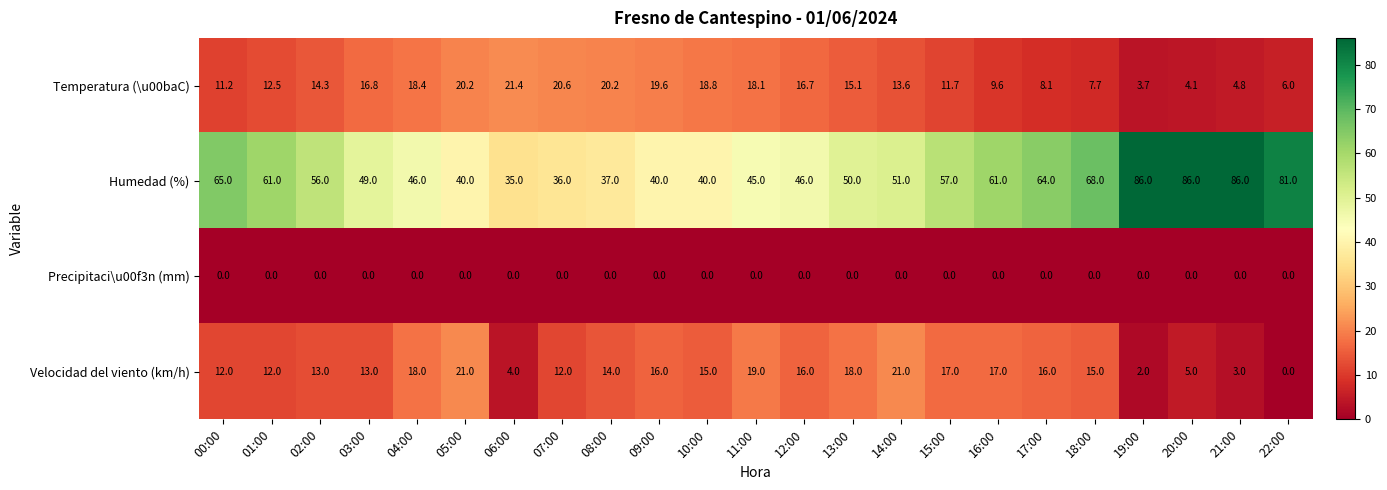

The Humedad (%) series shows 90.1 at 02:00. True or false?

False